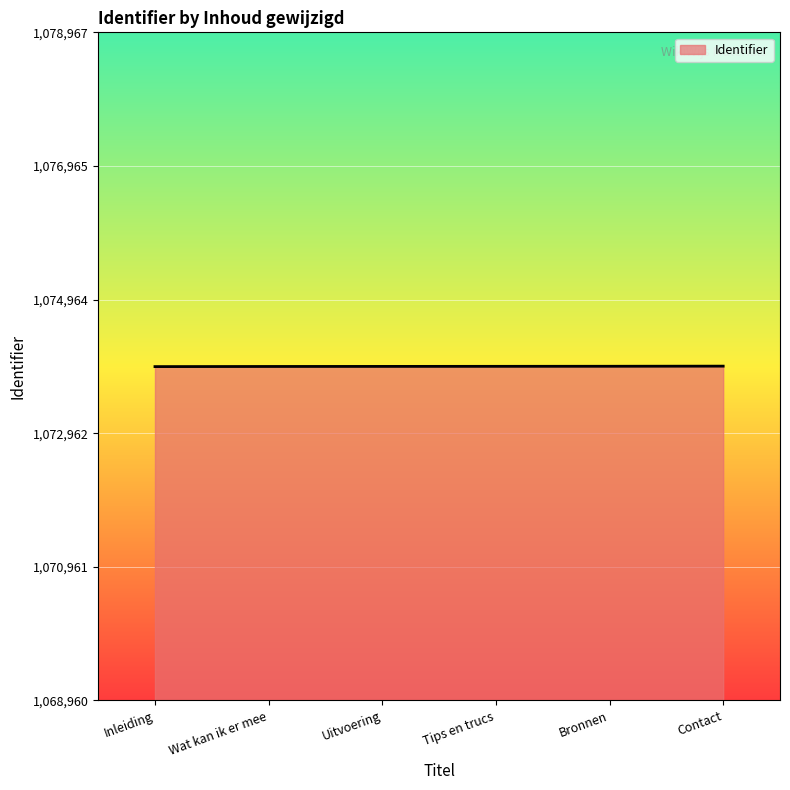

How many lines are shown in the chart?

1